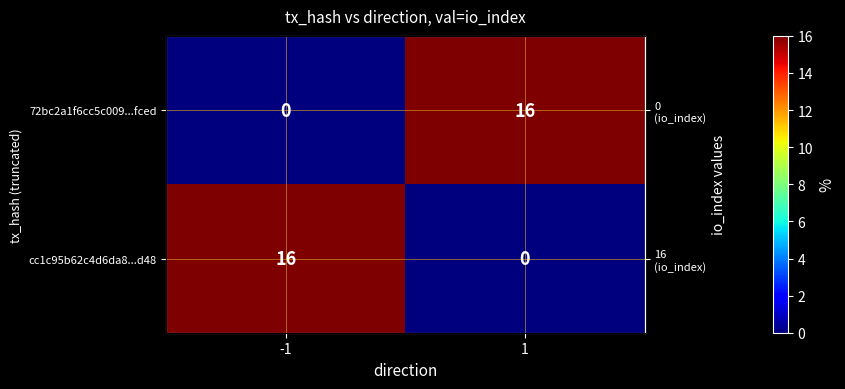

How many categories are shown in the chart?

2